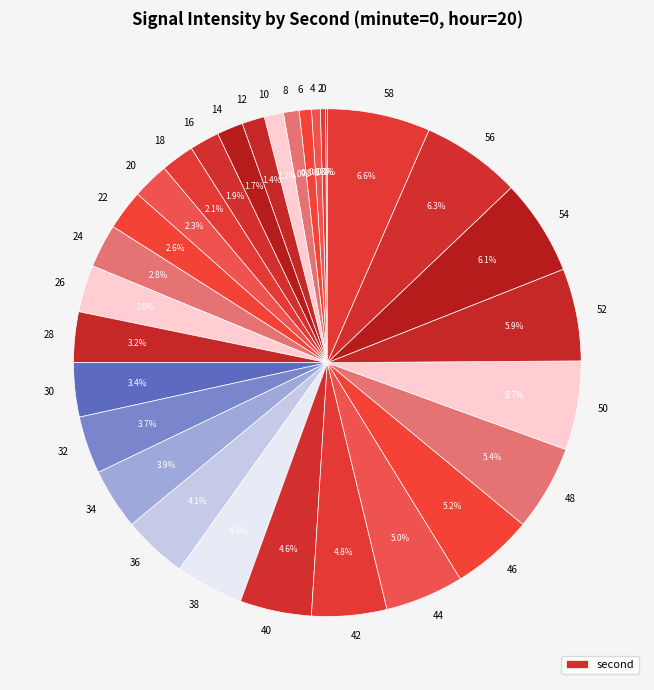

To the nearest percent, what is the average slice percentage?

3%